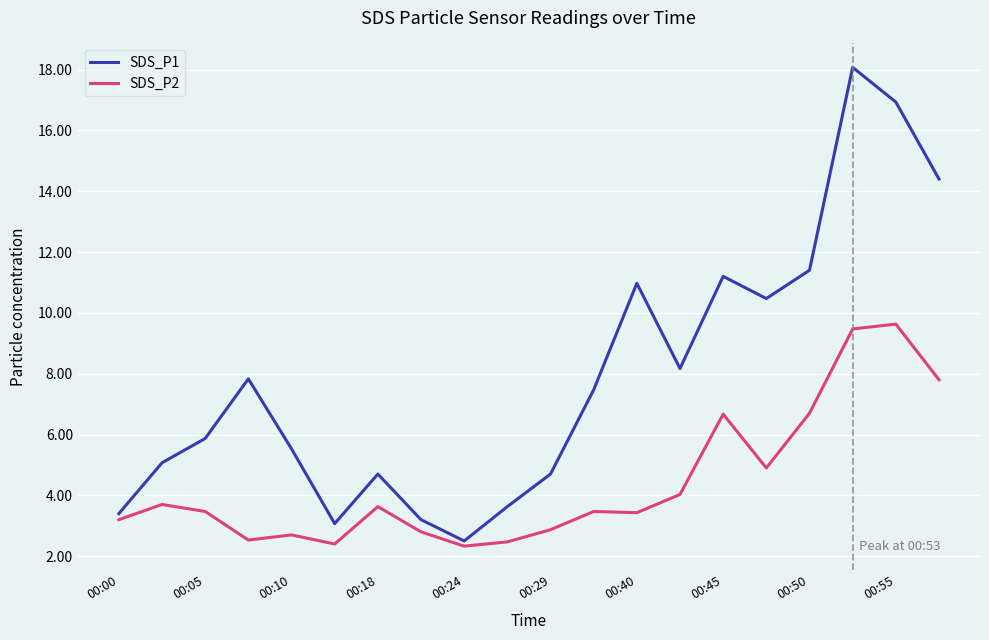

Which series has the largest range (max minus min)?

SDS_P1